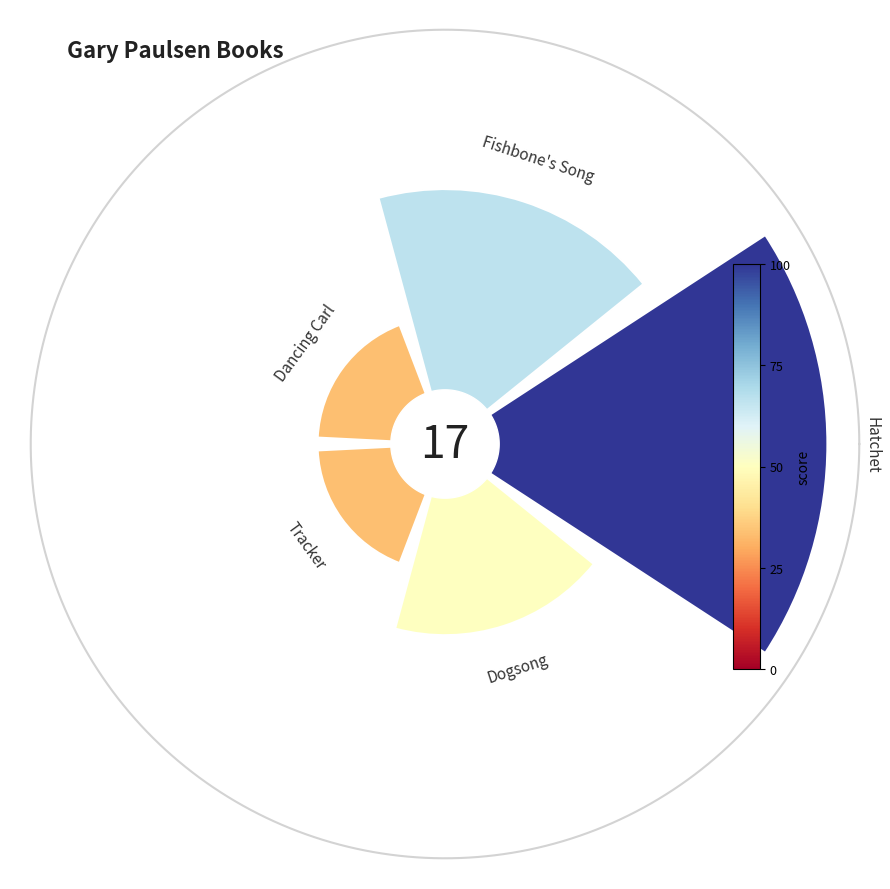

Are the bars horizontal?

No